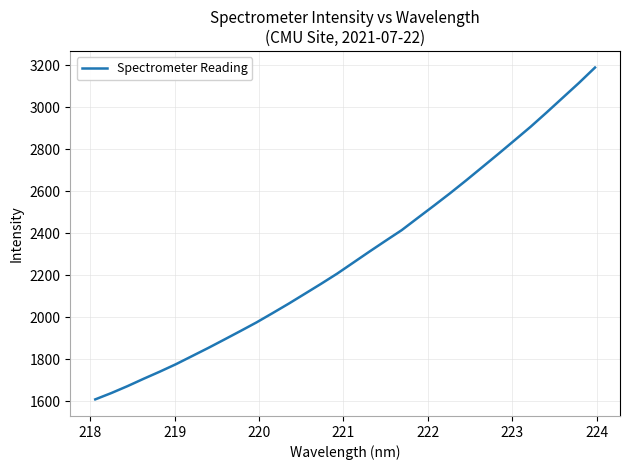

What is the greatest value displayed?

3189.8